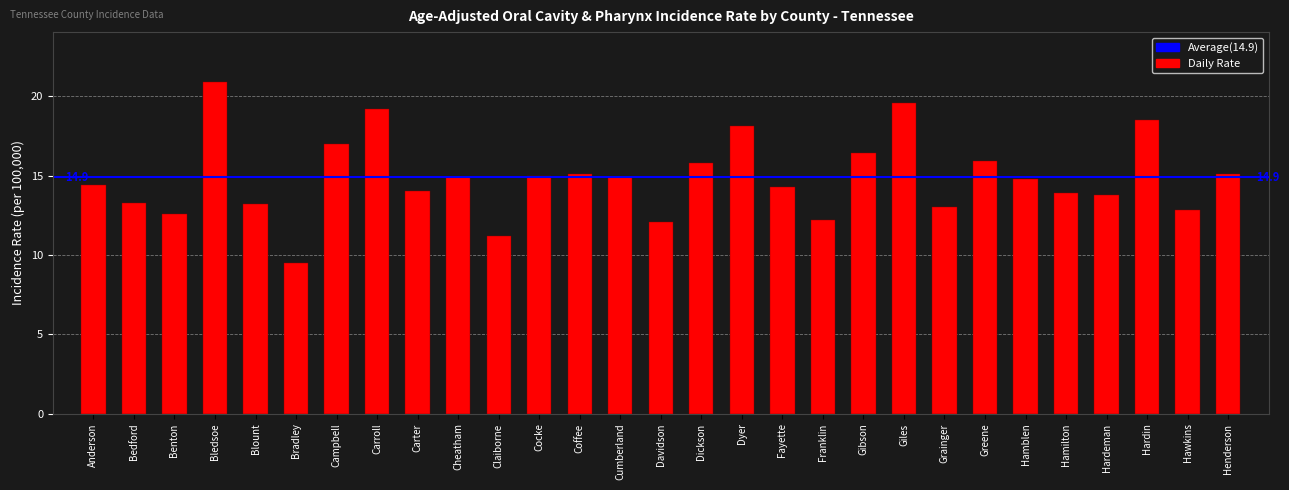

Count the number of categories in the chart.

29